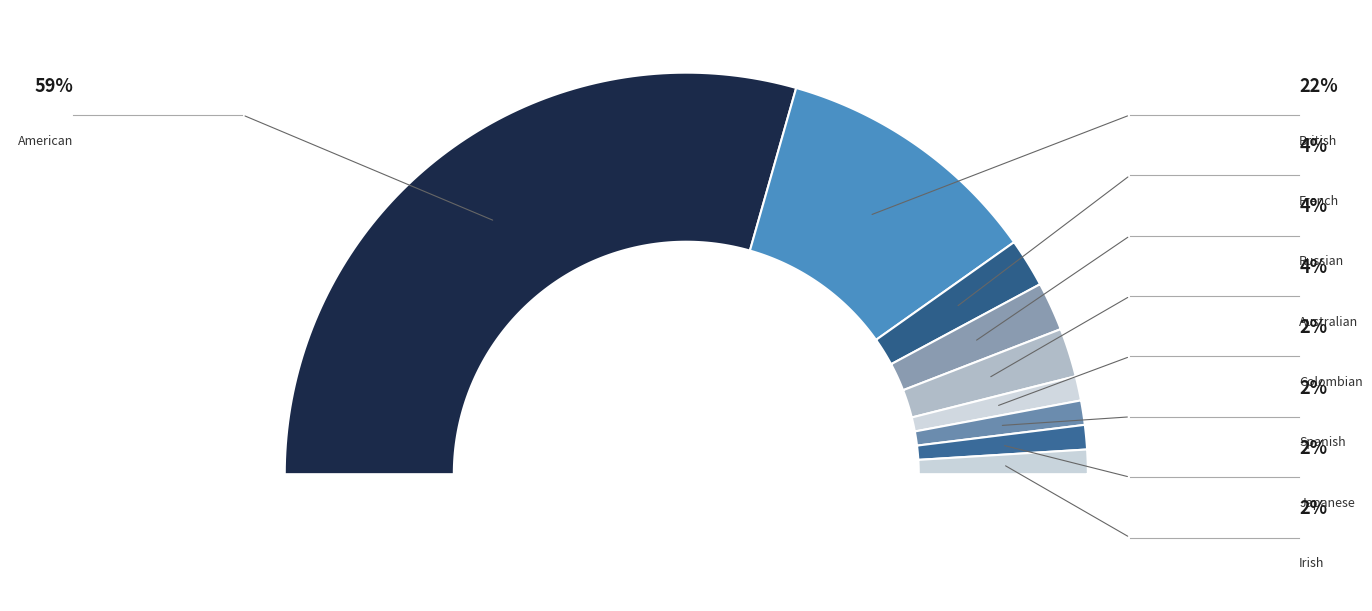

Which category accounts for the majority?

American